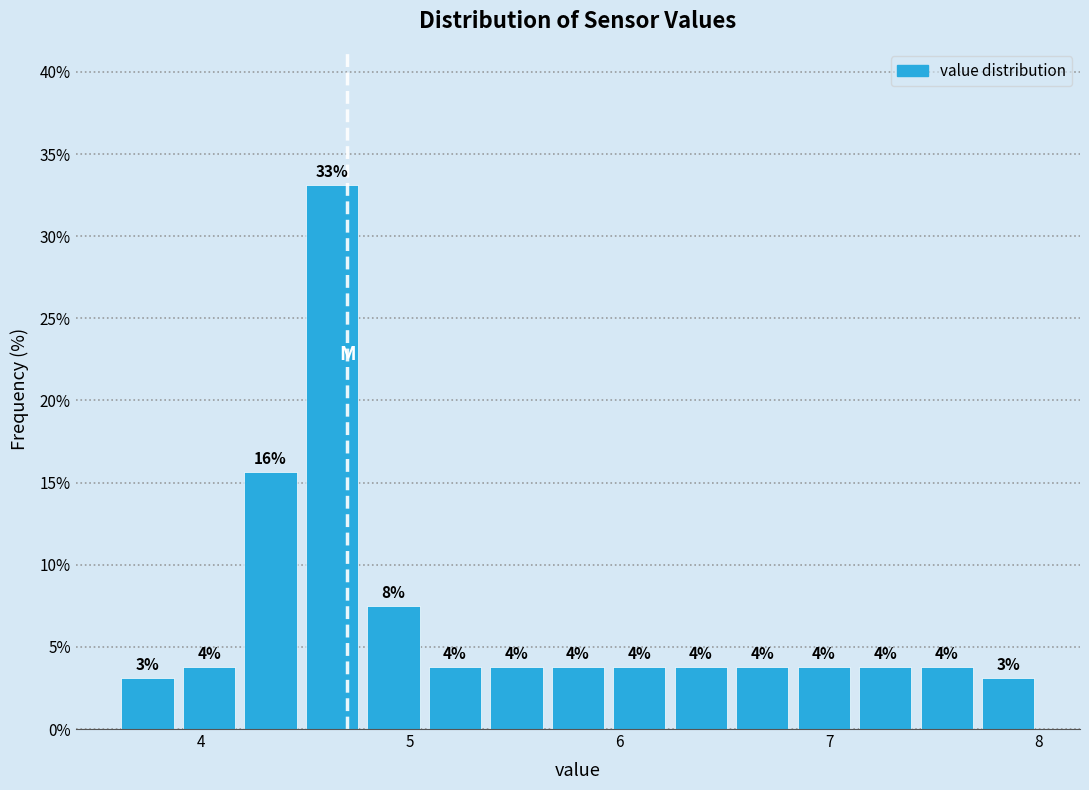

Read against the x-axis, roughly where is the centre of the tallest bar?

4.6